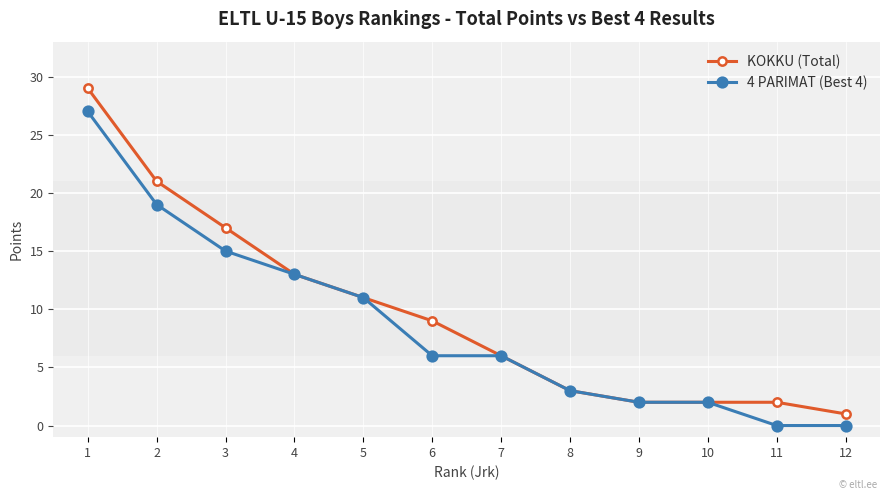

Rank the series at 3 from highest to lowest value.

KOKKU (Total), 4 PARIMAT (Best 4)